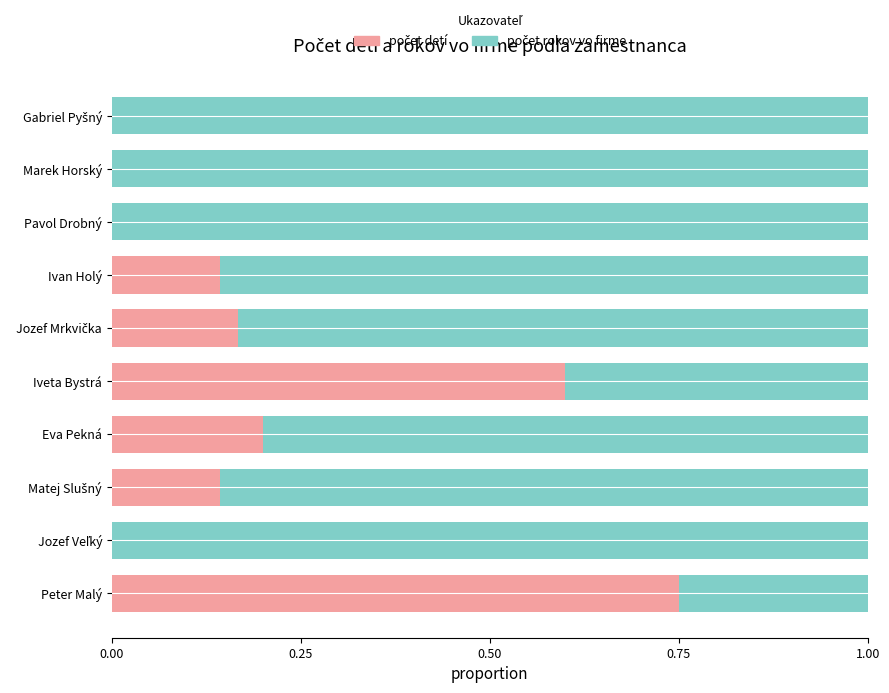

Count the number of data series in this chart.

2